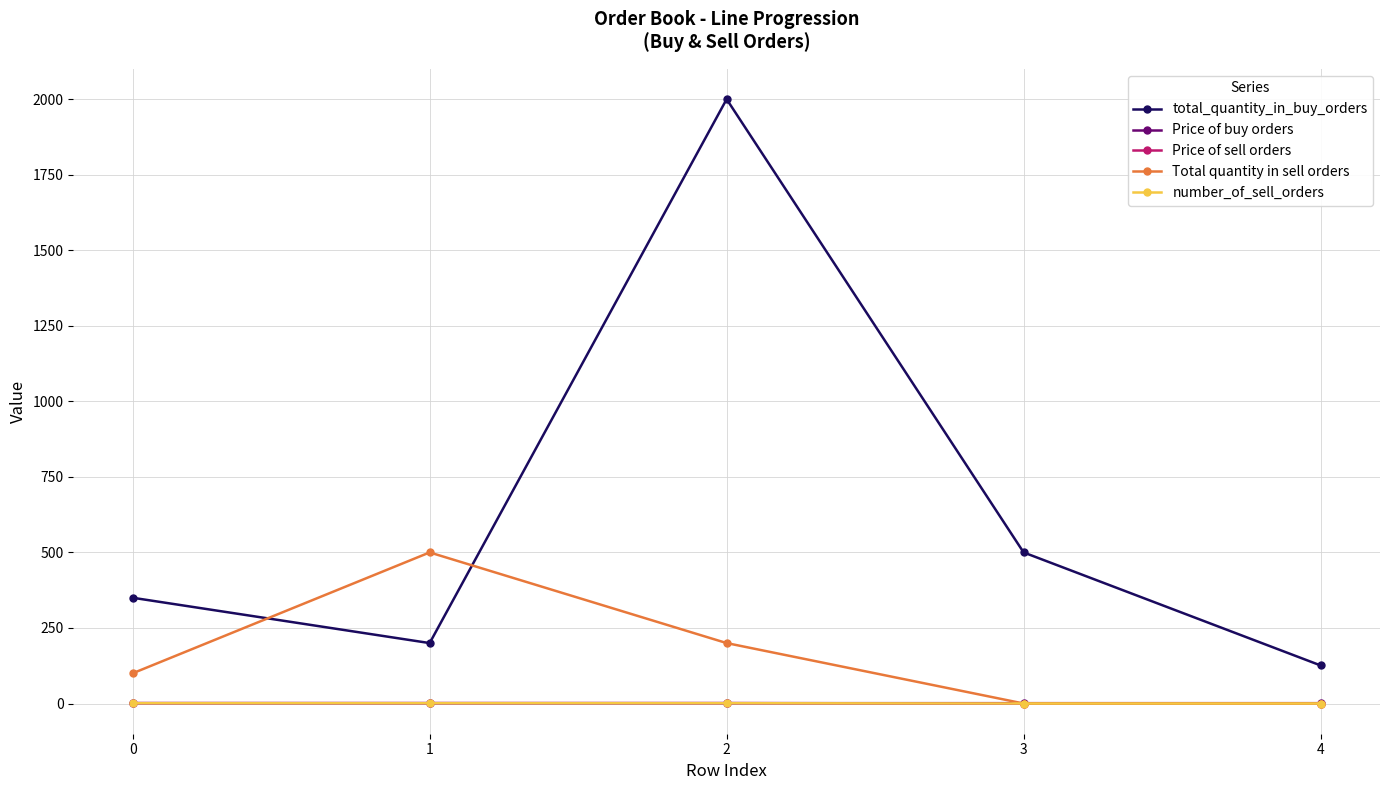

At which category does total_quantity_in_buy_orders reach its first local valley?

1